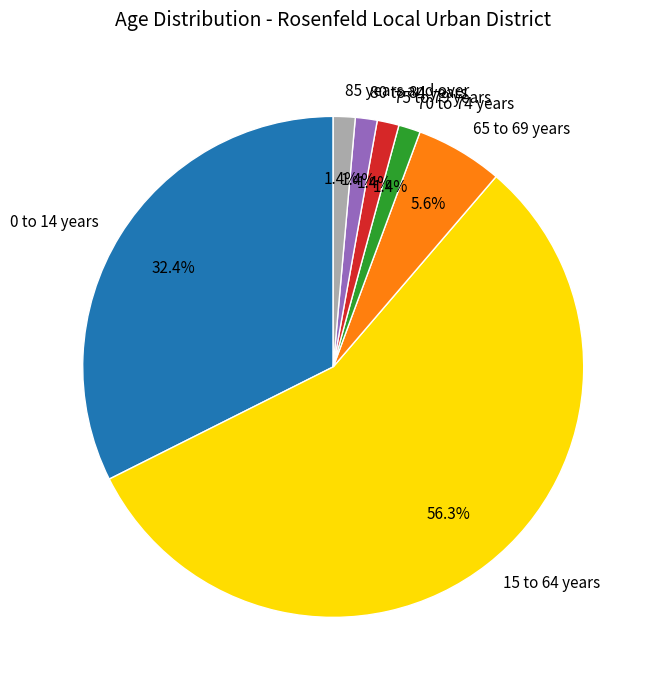

To the nearest percent, what is the difference between the 65 to 69 years and 75 to 79 years slice percentages?

4%